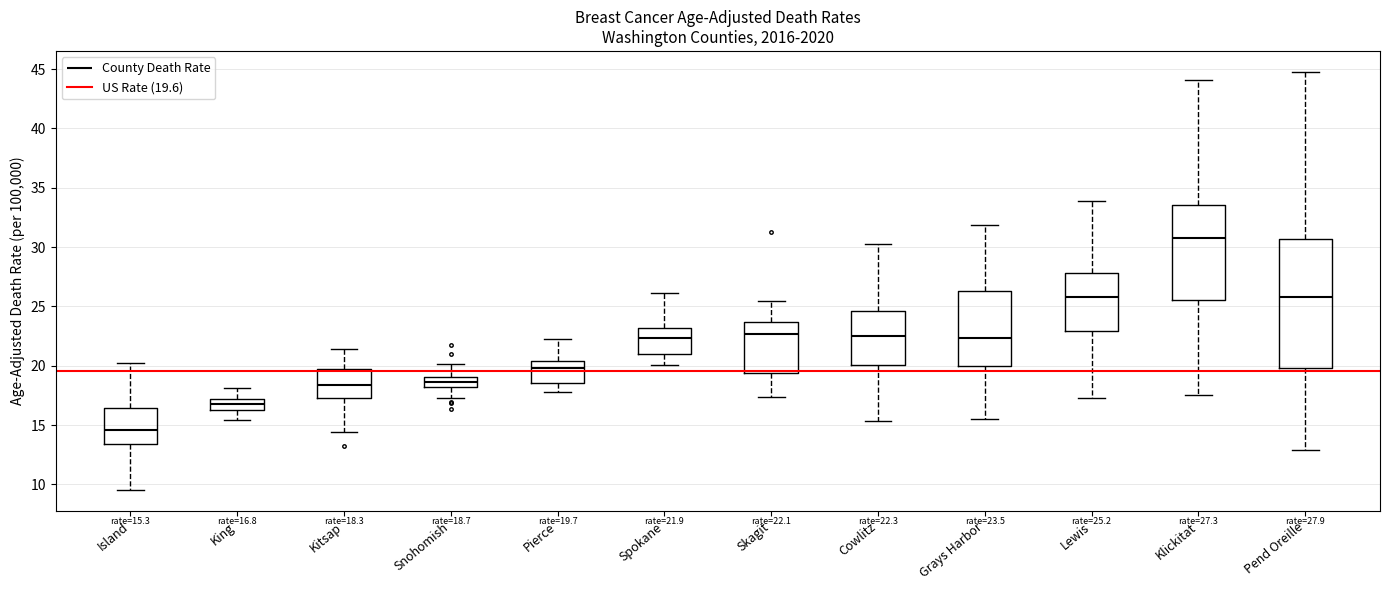

Which box has the highest median line?

Klickitat